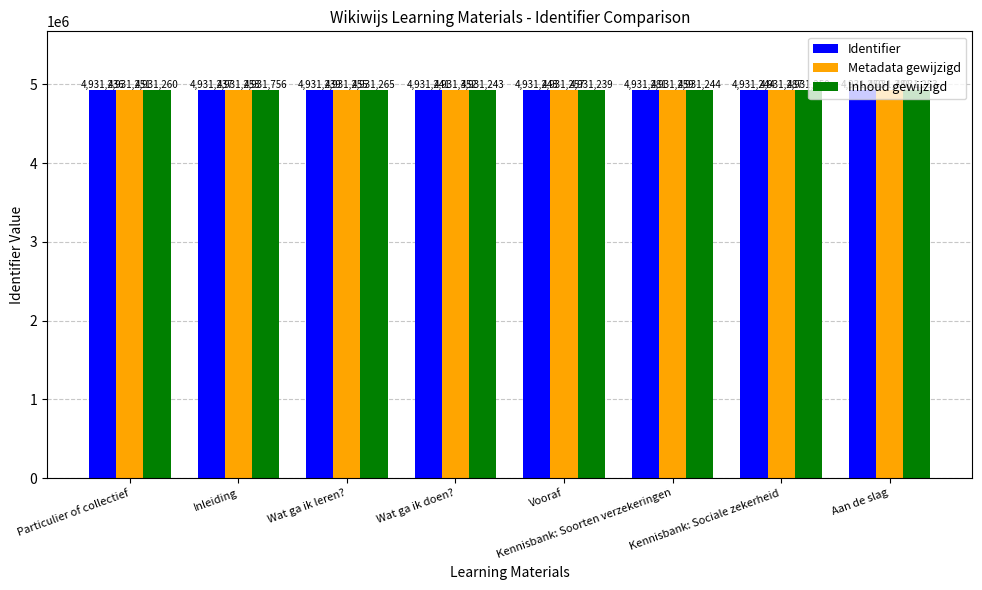

The value of Identifier at Wat ga ik leren? is 7269035. True or false?

False